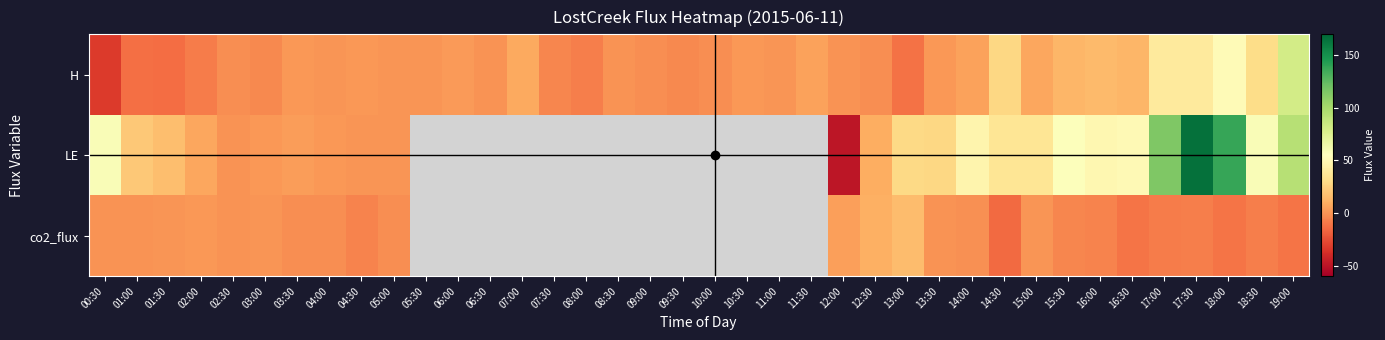

Reading left to right, what are all the values shown in this chart?

H: 00:30=-32.9	01:00=-13.1	01:30=-13.8	02:00=-8.0	02:30=-2.4	03:00=-4.1	03:30=1.2	04:00=0.4	04:30=1.4	05:00=0.7	05:30=0.5	06:00=2.1	06:30=-0.5	07:00=7.5	07:30=-4.3	08:00=-7.8	08:30=-0.6	09:00=-1.8	09:30=-4.1	10:00=-2.1	10:30=1.8	11:00=0.2	11:30=4.9	12:00=0.1	12:30=-1.7	13:00=-11.7	13:30=1.4	14:00=4.9	14:30=28.4	15:00=6.5	15:30=13.2	16:00=15.2	16:30=13.5	17:00=40.0	17:30=40.2	18:00=52.3	18:30=30.8	19:00=80.9
LE: 00:30=58.2	01:00=21.0	01:30=16.7	02:00=6.8	02:30=-0.4	03:00=1.2	03:30=3.6	04:00=1.1	04:30=0.2	05:00=0.3	05:30=-9999.0	06:00=-9999.0	06:30=-9999.0	07:00=-9999.0	07:30=-9999.0	08:00=-9999.0	08:30=-9999.0	09:00=-9999.0	09:30=-9999.0	10:00=-9999.0	10:30=-9999.0	11:00=-9999.0	11:30=-9999.0	12:00=-49.1	12:30=10.0	13:00=29.6	13:30=28.8	14:00=47.3	14:30=36.8	15:00=36.5	15:30=56.4	16:00=49.2	16:30=51.0	17:00=115.0	17:30=165.0	18:00=138.4	18:30=58.4	19:00=93.5
co2_flux: 00:30=0.1	01:00=-0.0	01:30=0.4	02:00=1.5	02:30=0.2	03:00=1.1	03:30=-2.2	04:00=-1.9	04:30=-5.7	05:00=-2.3	05:30=-9999.0	06:00=-9999.0	06:30=-9999.0	07:00=-9999.0	07:30=-9999.0	08:00=-9999.0	08:30=-9999.0	09:00=-9999.0	09:30=-9999.0	10:00=-9999.0	10:30=-9999.0	11:00=-9999.0	11:30=-9999.0	12:00=4.1	12:30=10.2	13:00=16.1	13:30=0.1	14:00=-1.0	14:30=-14.6	15:00=0.4	15:30=-4.4	16:00=-5.5	16:30=-10.8	17:00=-8.1	17:30=-7.6	18:00=-10.9	18:30=-7.0	19:00=-10.9